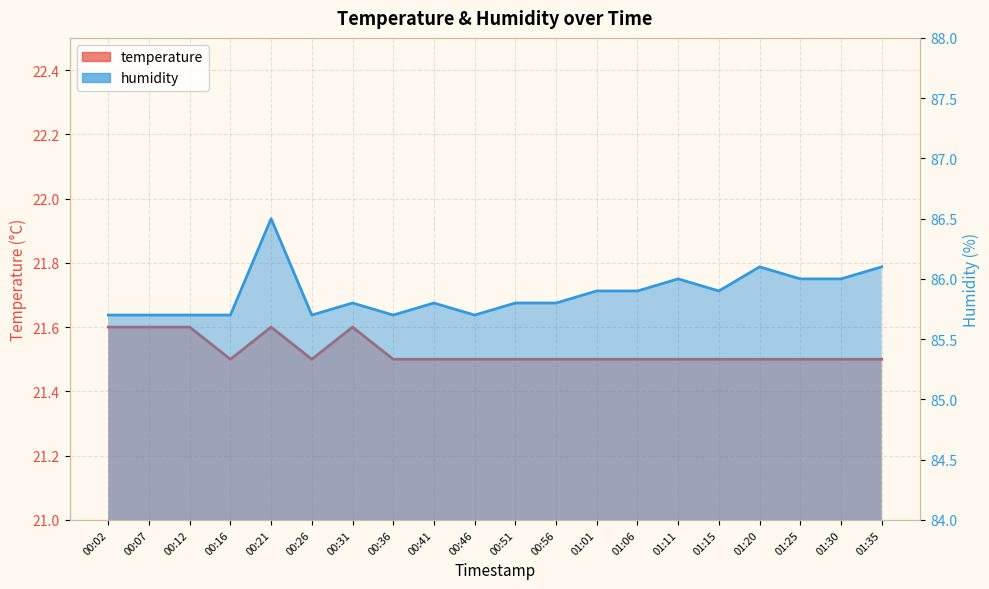

At how many categories does at least one series exceed 50?

20